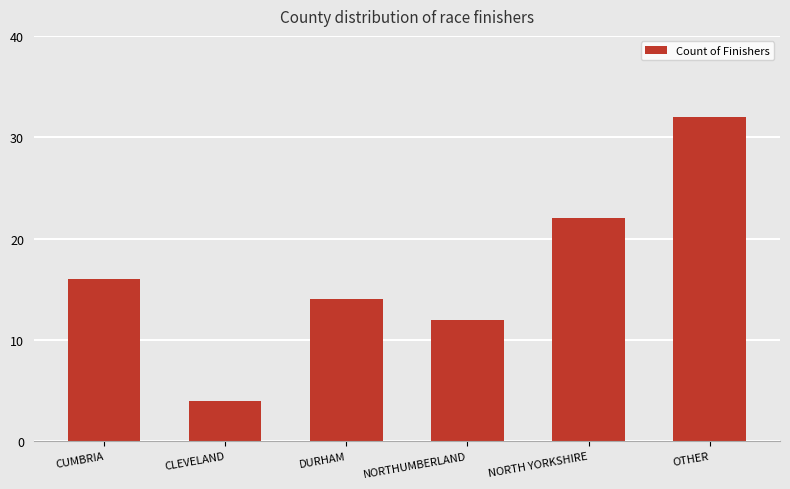

The value at NORTHUMBERLAND is 12. True or false?

True